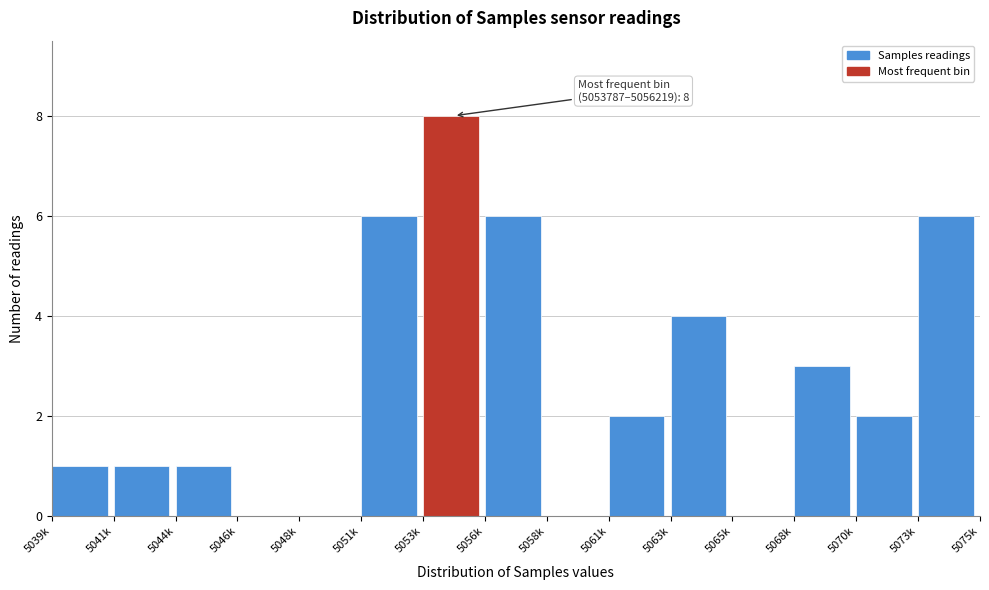

Reading left to right, list all the values displayed in this chart.

5039k=1	5041k=1	5044k=1	5046k=0	5048k=0	5051k=6	5053k=8	5056k=6	5058k=0	5061k=2	5063k=4	5065k=0	5068k=3	5070k=2	5073k=6